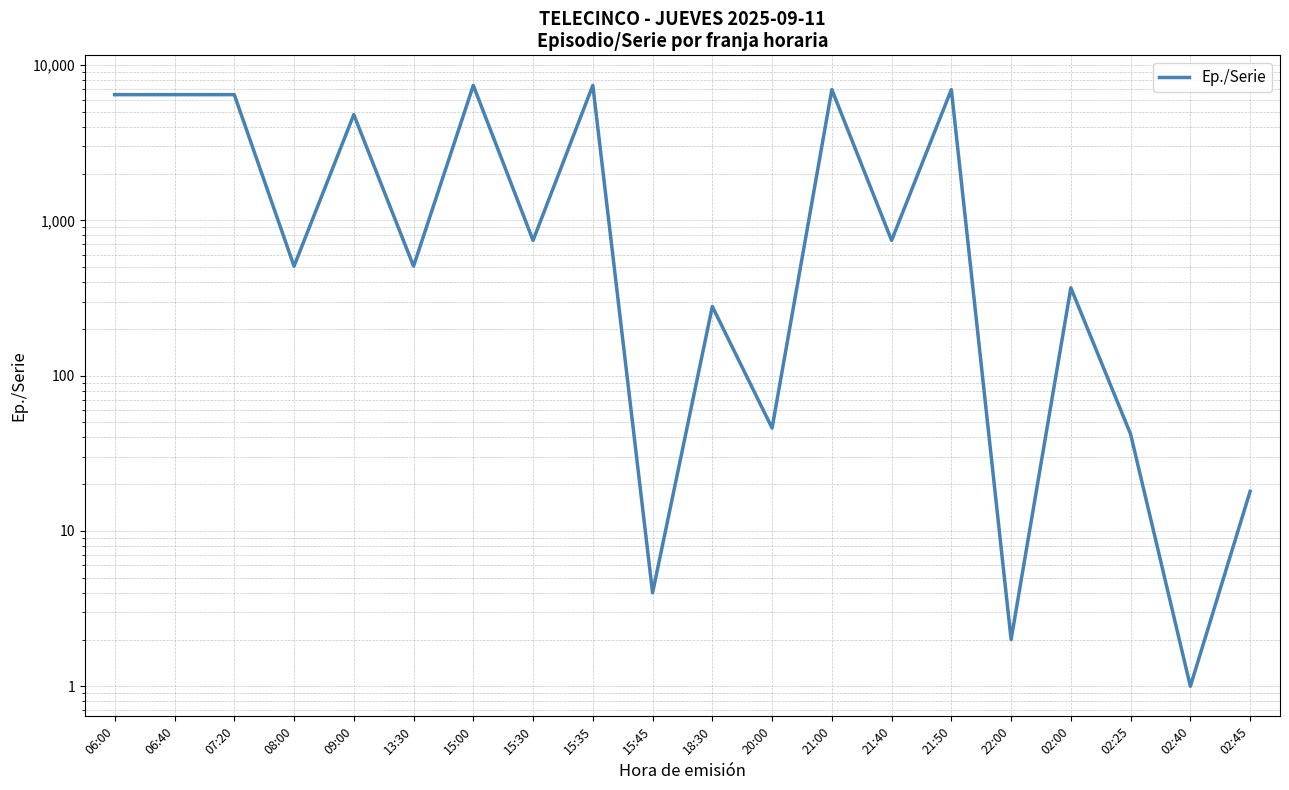

What is the label of the 12th point from the left?

20:00